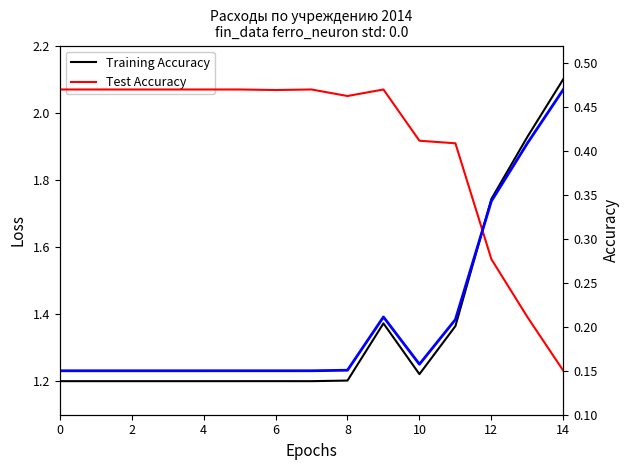

What is the average value of the Test Accuracy series?

0.4